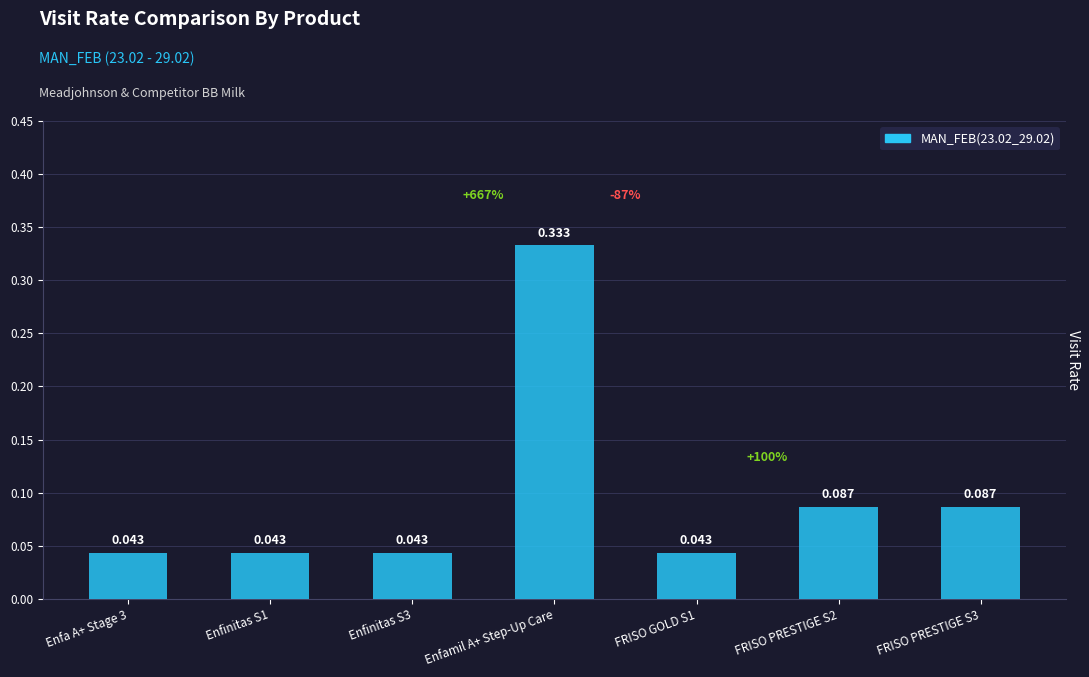

At which category does the chart reach its peak across all series?

Enfamil A+ Step-Up Care